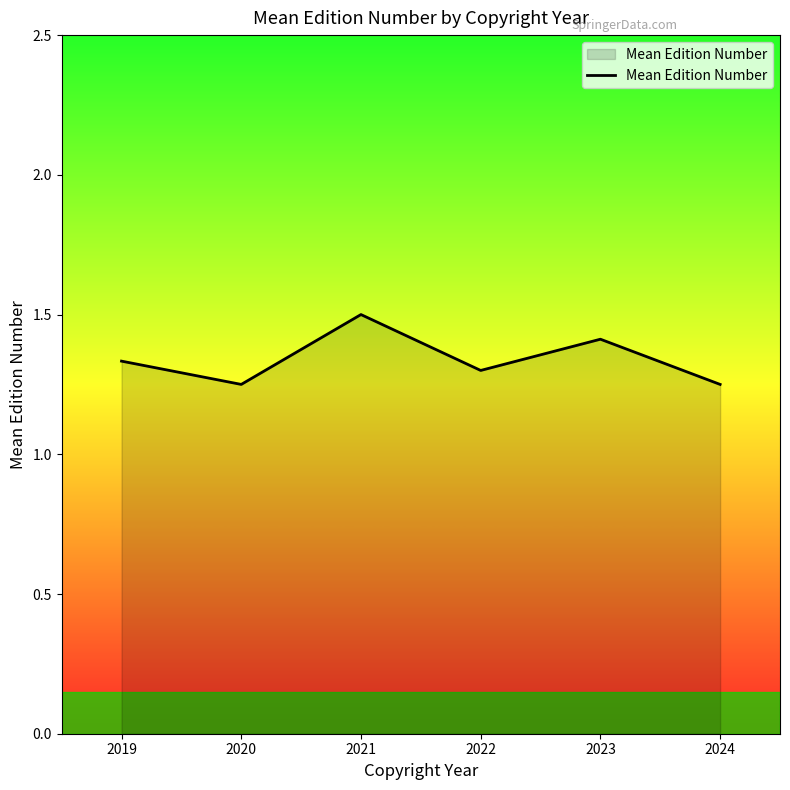

Which has a higher value, 2020 or 2023?

2023